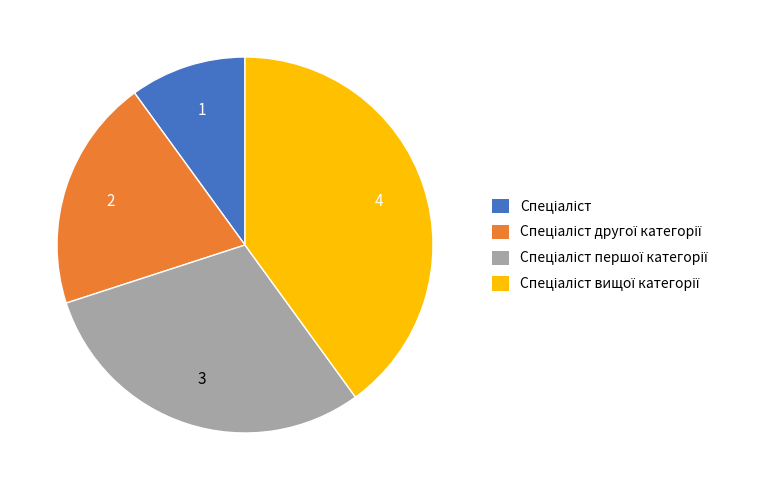

Does any single category account for the majority?

No